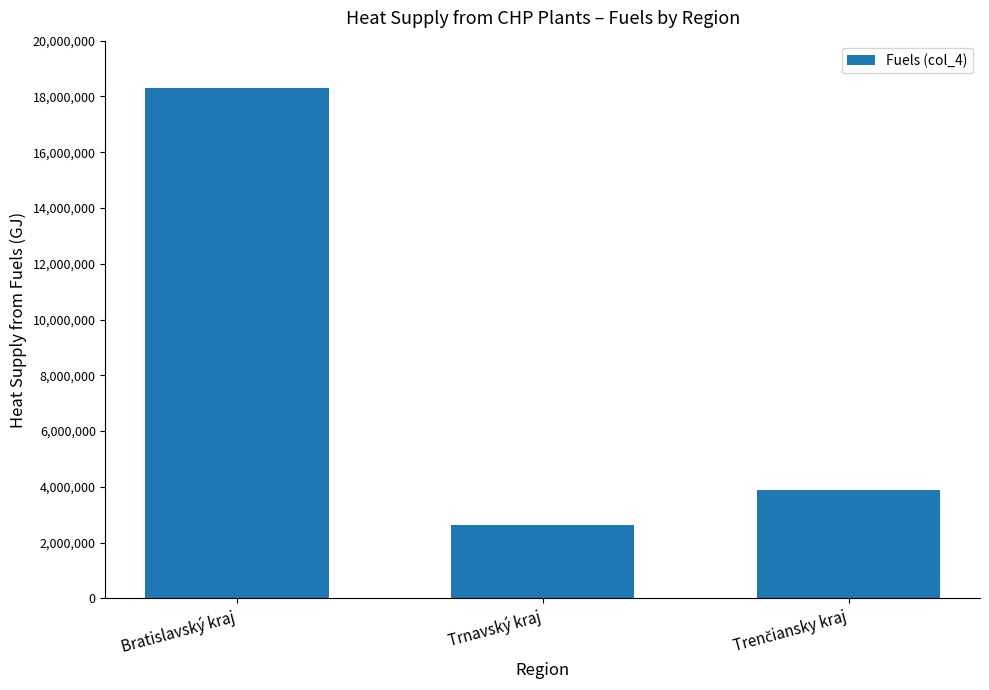

What is the difference between the maximum and second lowest values?

14409990